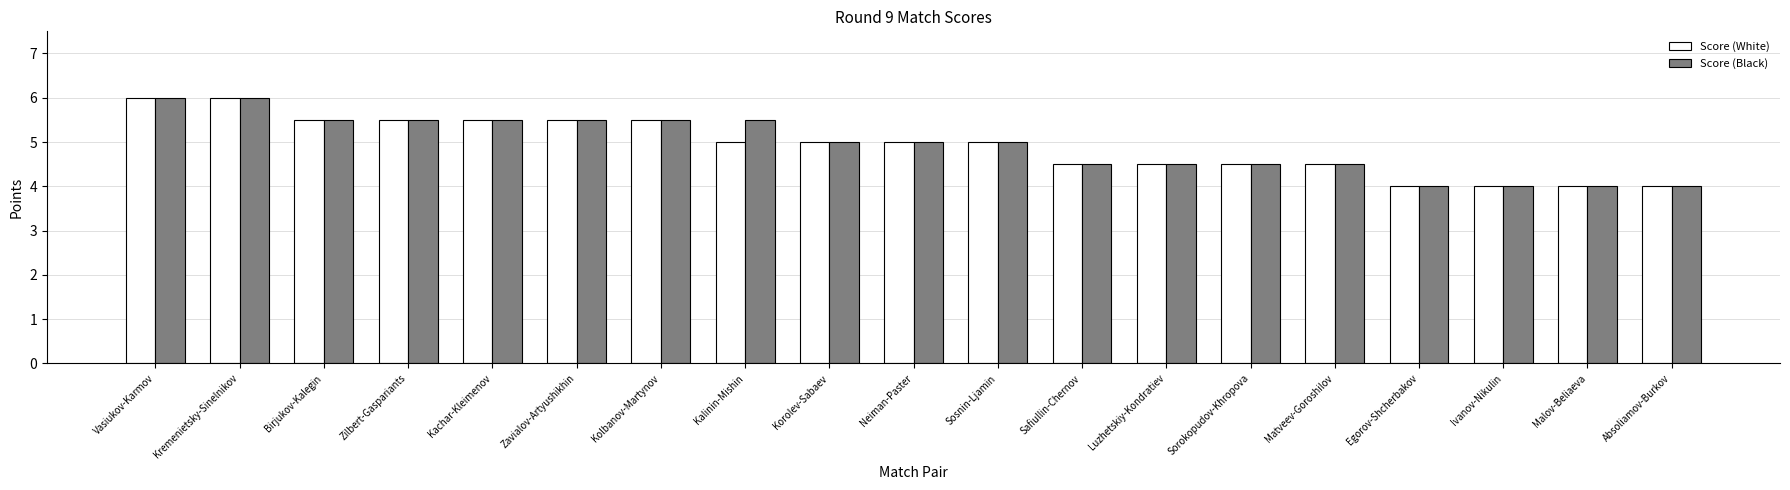

What is the difference between the maximum and second lowest values in the Score (Black) series?

2.0